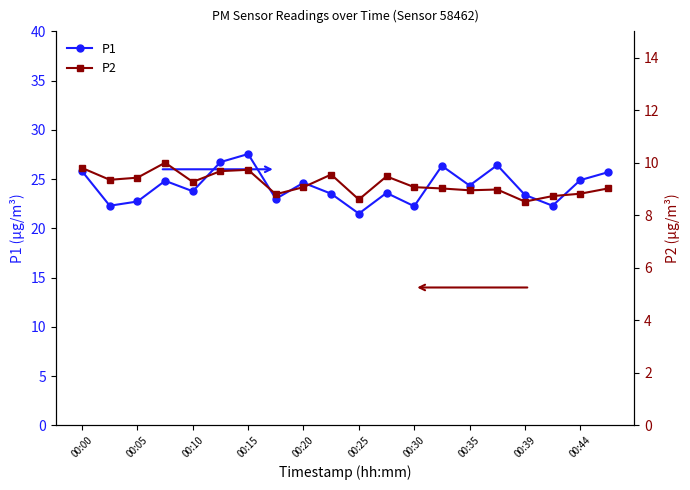

The P1 series shows 38.6 at 00:35. True or false?

False